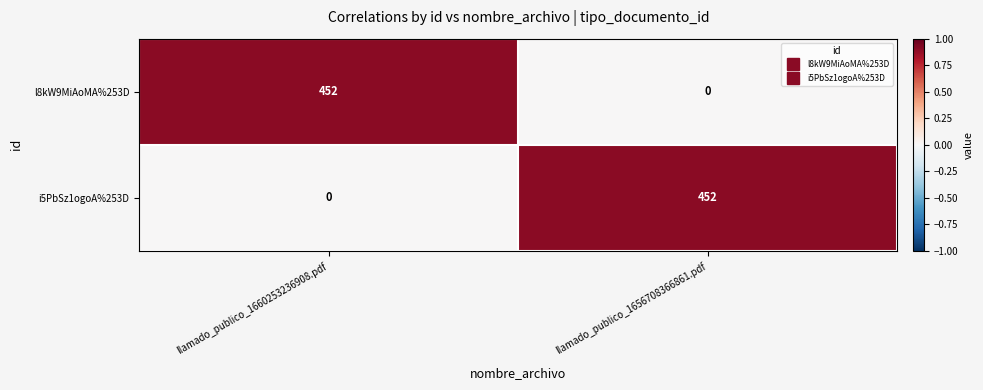

Is it true that i5PbSz1ogoA%253D equals -248 at llamado_publico_1660253236908.pdf?

False